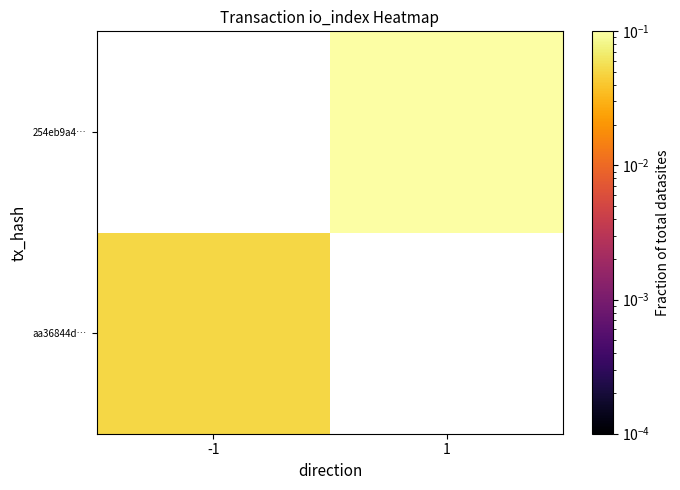

Which category has the lowest value across all series?

-1